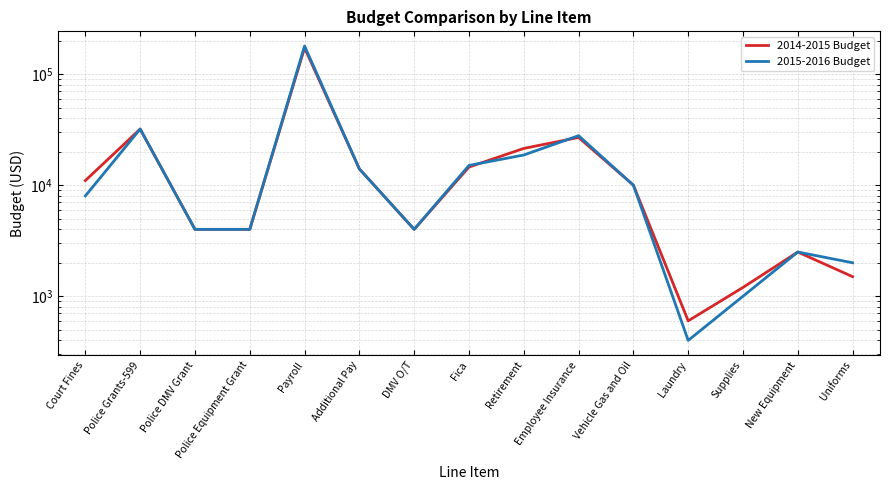

At which label does 2014-2015 Budget first exceed 10000?

Court Fines